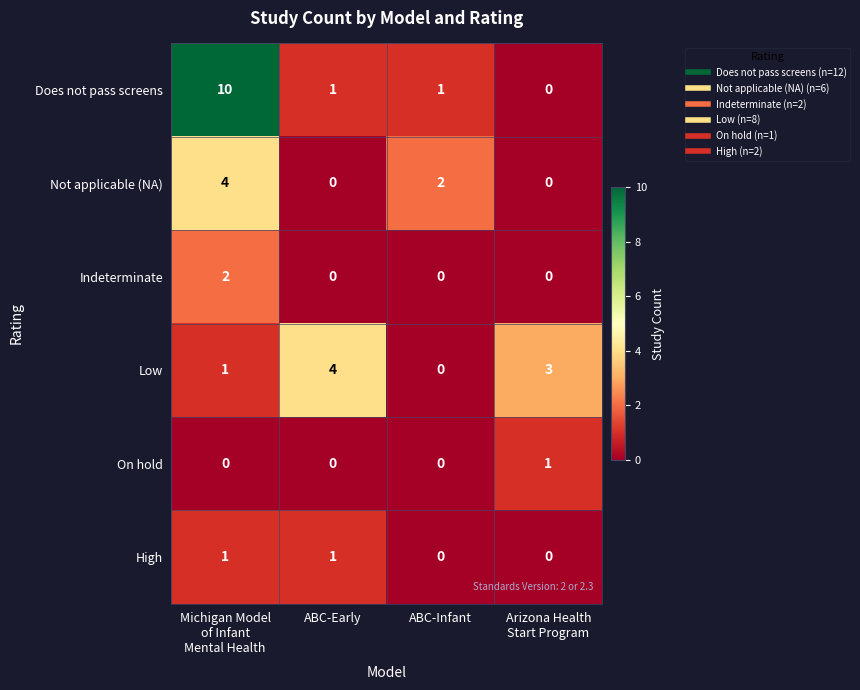

Reading left to right, what are all the values shown in this chart?

Does not pass screens: 10	1	1	0
Not applicable (NA): 4	0	2	0
Indeterminate: 2	0	0	0
Low: 1	4	0	3
On hold: 0	0	0	1
High: 1	1	0	0